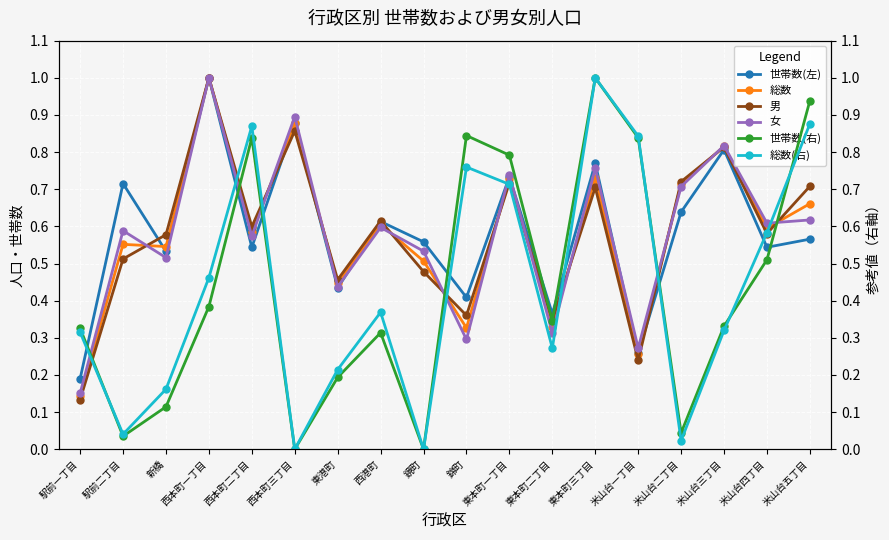

The 女 series shows 0.9 at 西本町三丁目. True or false?

True